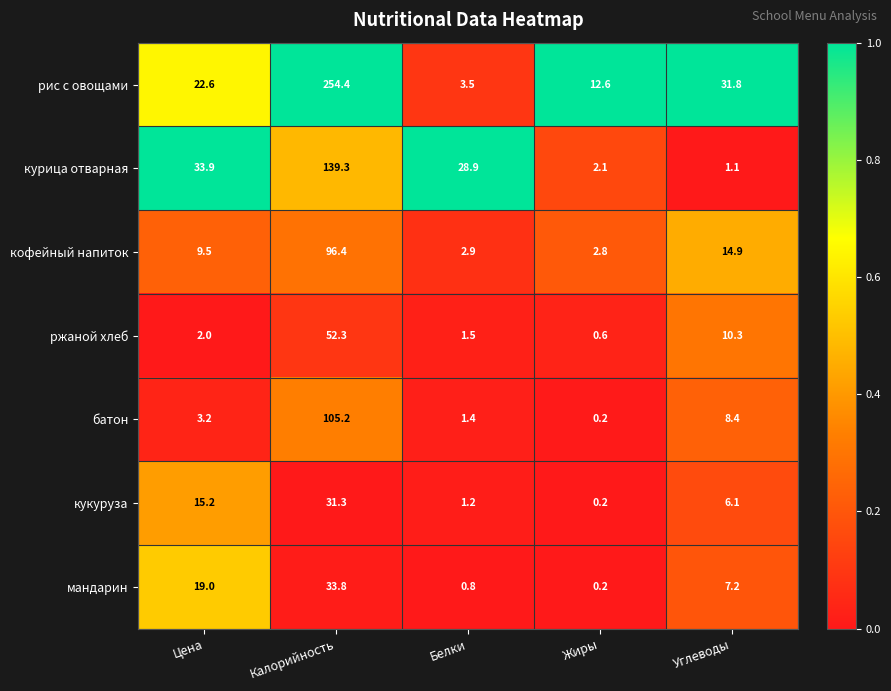

What is the difference between the мандарин values at Белки and Цена?

18.2